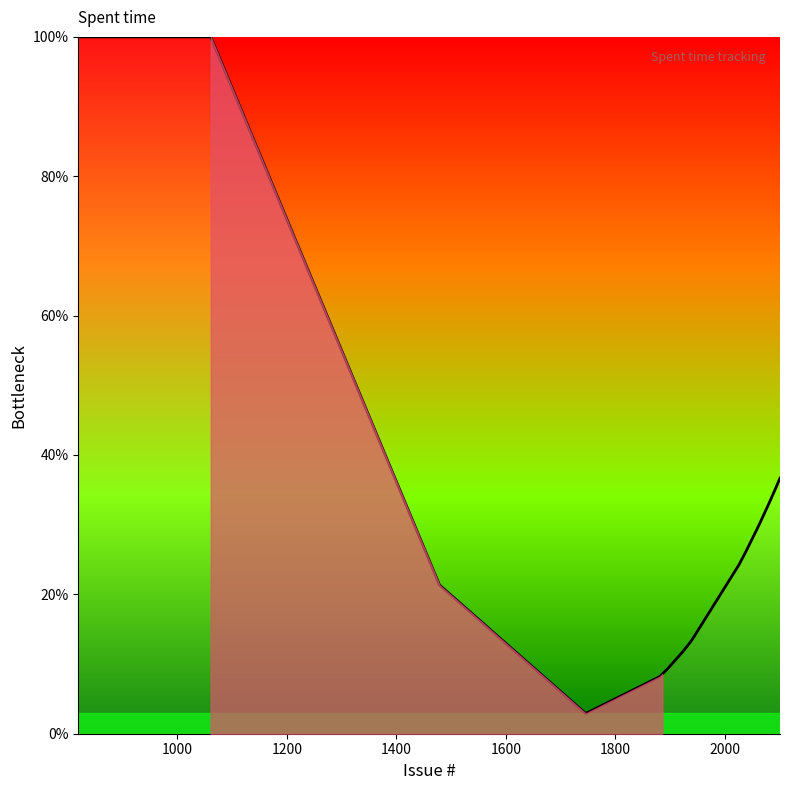

What is the minimum value shown in the chart?

2.9